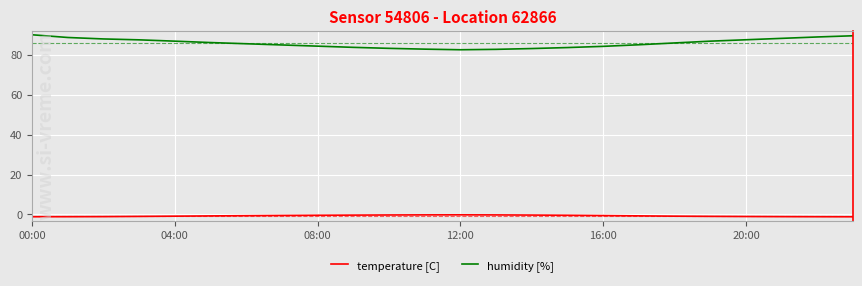

True or false: temperature [C] and humidity [%] cross at least once.

False